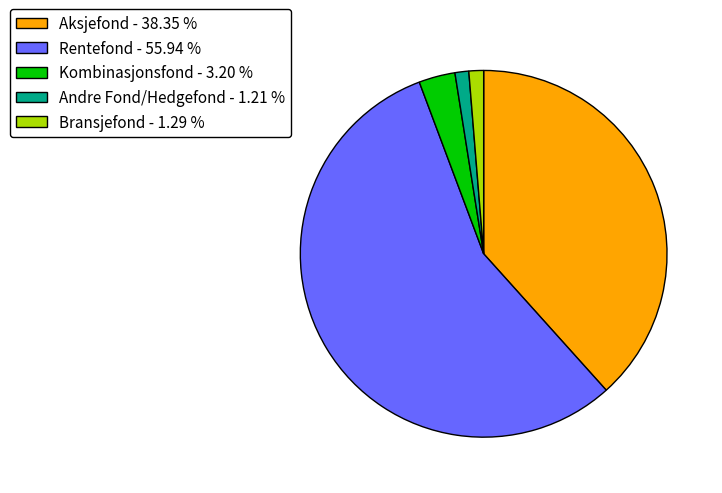

Do Bransjefond - 1.29 % and Rentefond - 55.94 % together represent more than half of the pie?

Yes